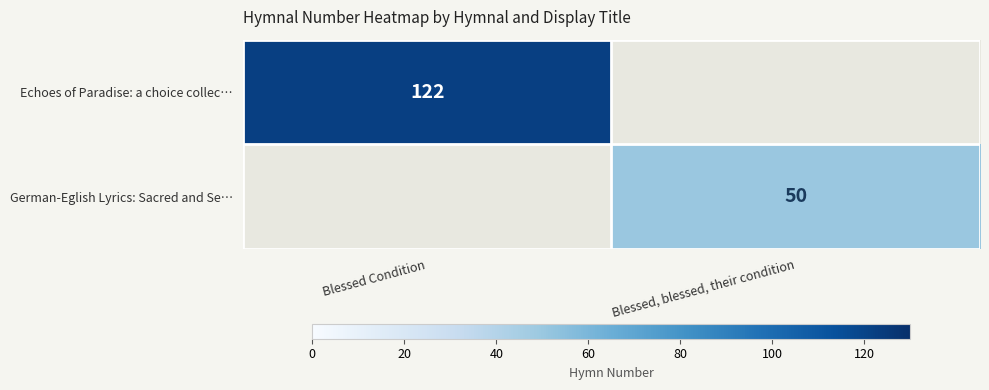

The German-Eglish Lyrics: Sacred and Se… series shows 34 at Blessed, blessed, their condition. True or false?

False